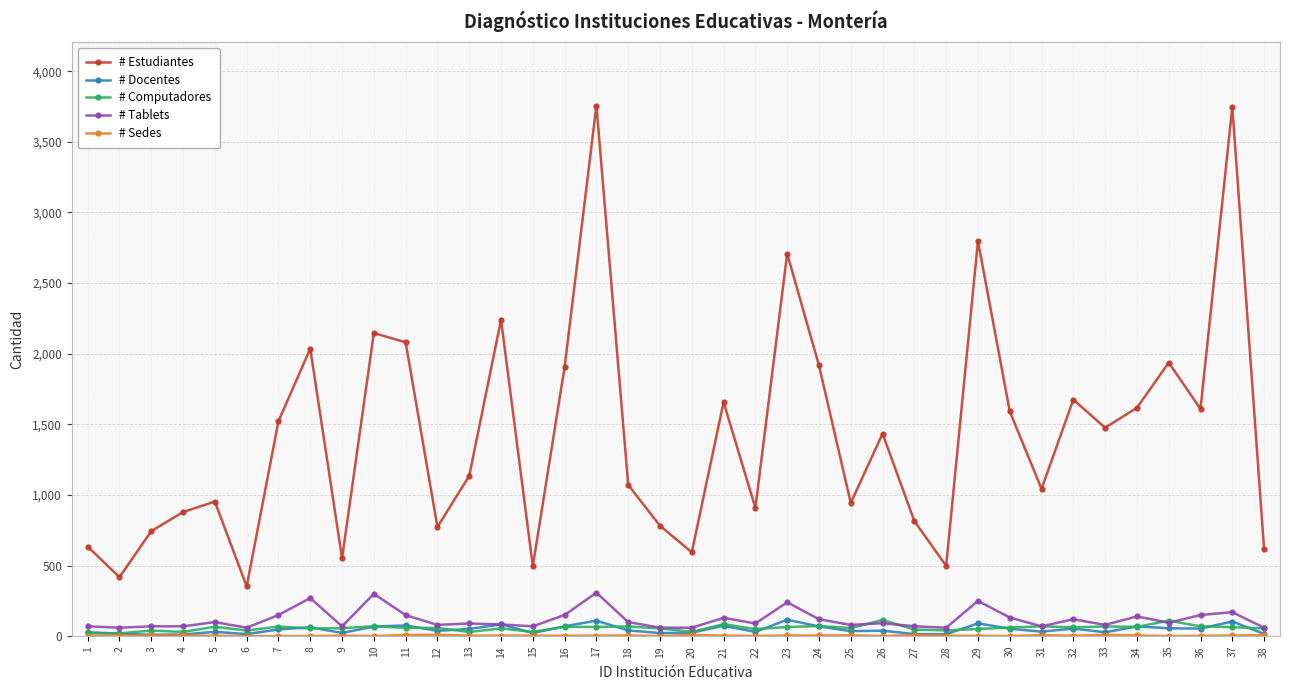

How many data points in # Computadores are less than 59?

18